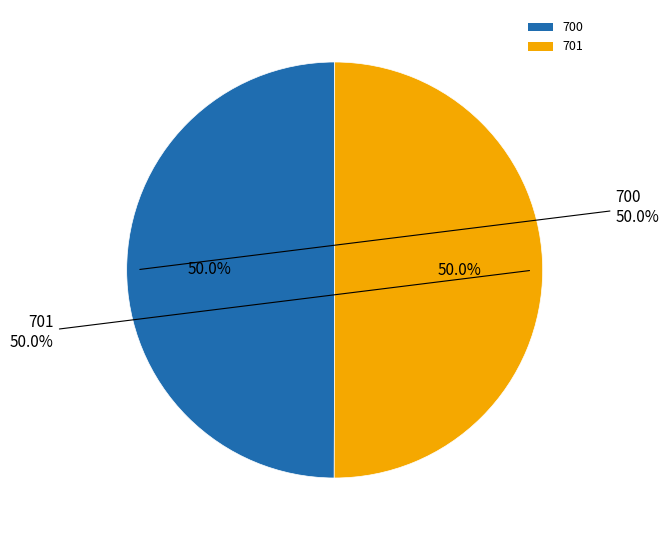

To the nearest percent, what percentage of the pie is 700?

50%